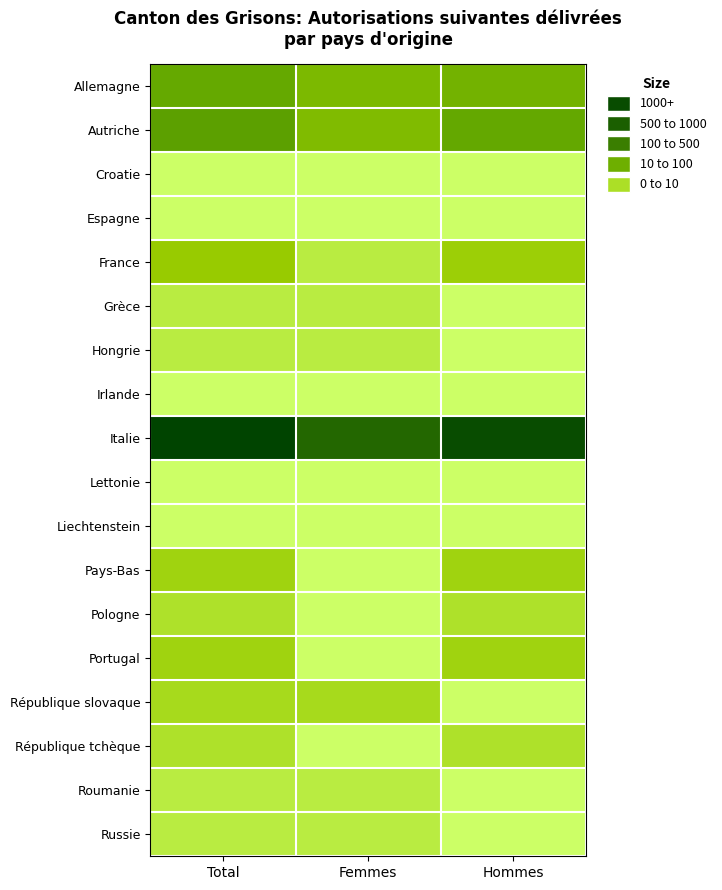

Which series has the largest total across all categories?

Italie